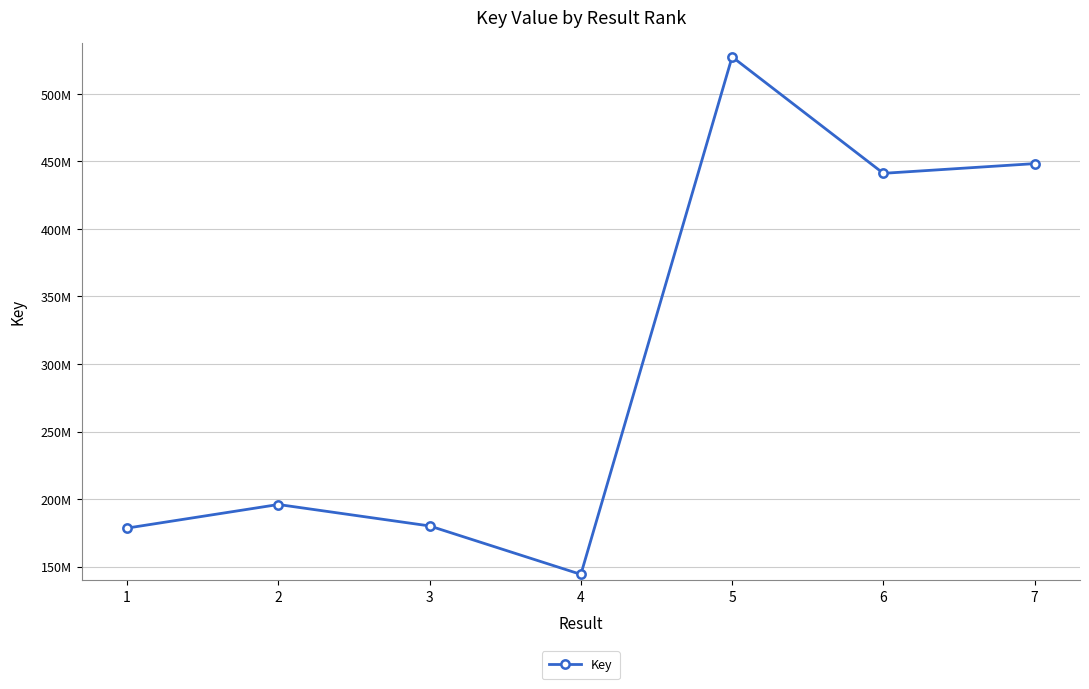

Where is the first local maximum?

2